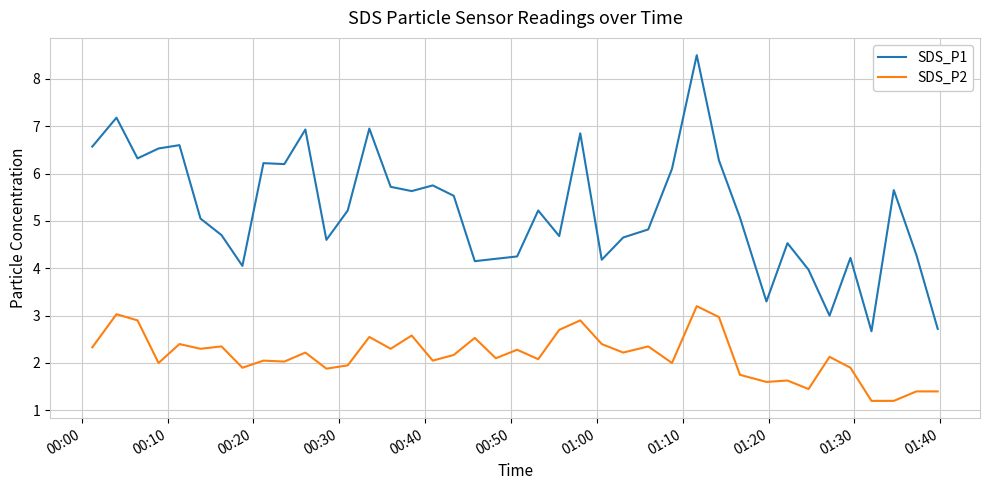

Which series has the largest total across all categories?

SDS_P1